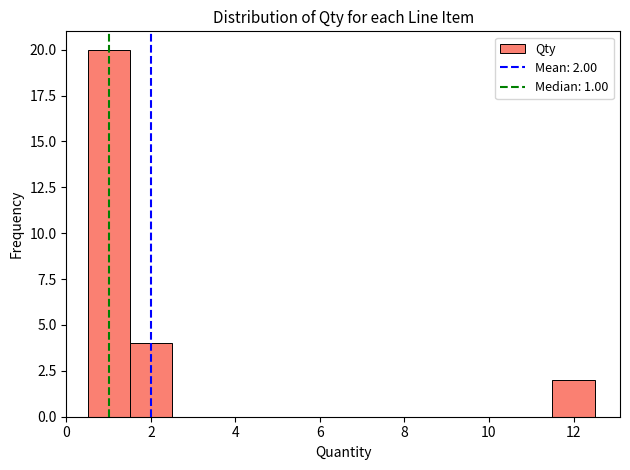

Which range on the x-axis has the tallest bar?

0.5 to 1.5